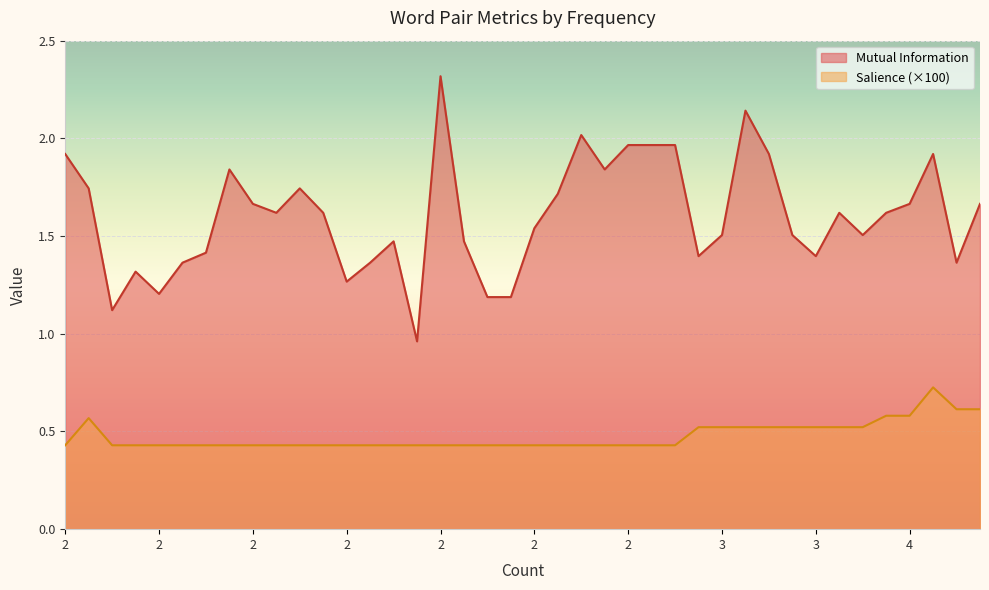

Does the chart display data point markers on the line(s)?

No